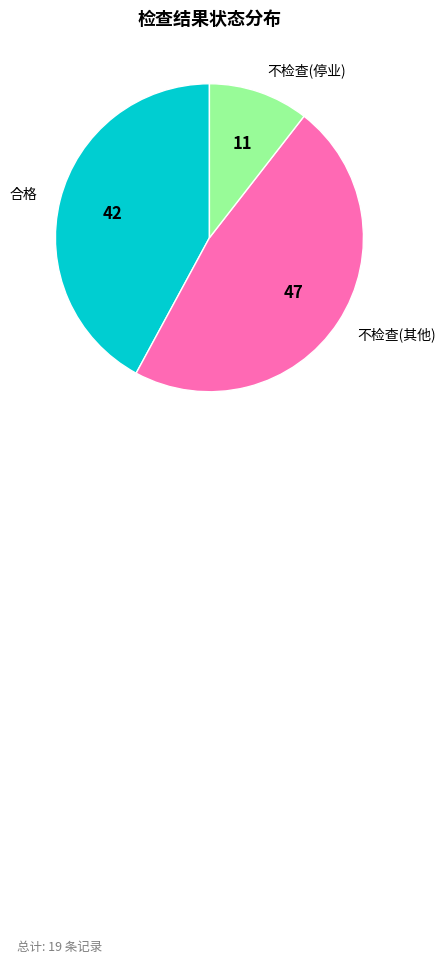

Approximately how many times larger is the value at 合格 compared to 不检查(停业)?

4.0